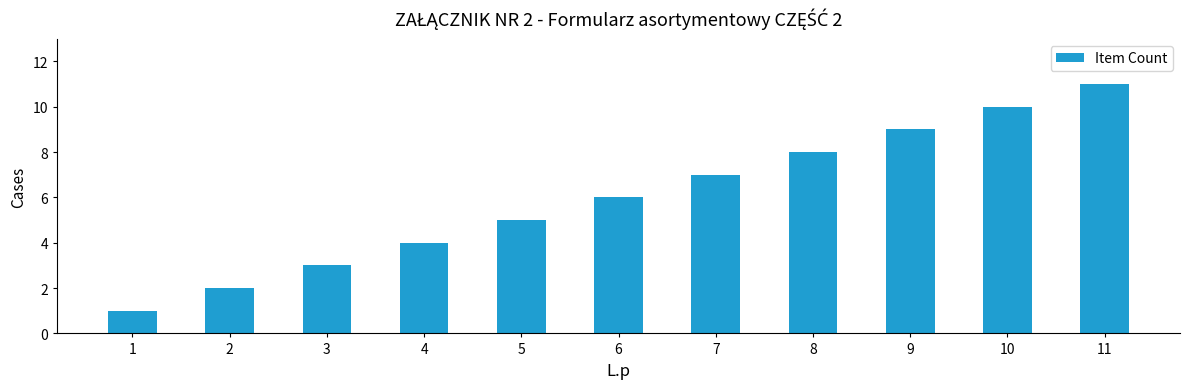

Which has a higher value, 9 or 8?

9